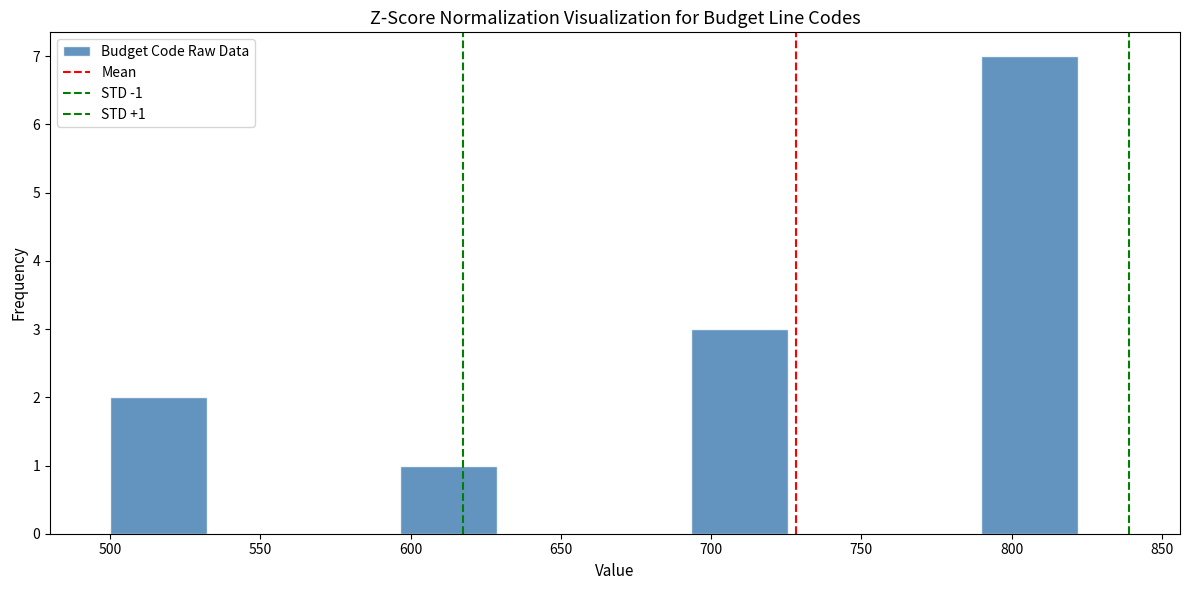

Over which range of the x-axis is the bar tallest?

790 to 820